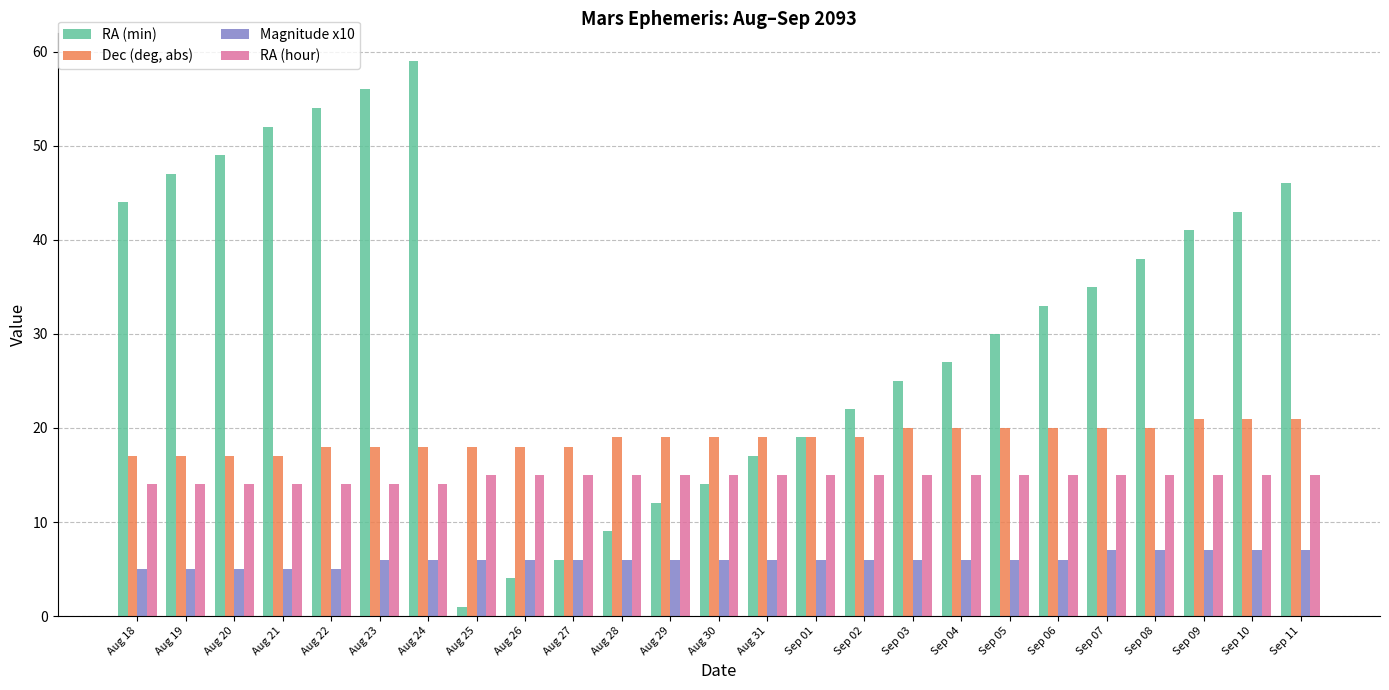

Reading left to right, list all the values displayed in this chart.

RA (min): 44	47	49	52	54	56	59	1	4	6	9	12	14	17	19	22	25	27	30	33	35	38	41	43	46
Dec (deg, abs): 17	17	17	17	18	18	18	18	18	18	19	19	19	19	19	19	20	20	20	20	20	20	21	21	21
Magnitude x10: 5	5	5	5	5	6	6	6	6	6	6	6	6	6	6	6	6	6	6	6	7	7	7	7	7
RA (hour): 14	14	14	14	14	14	14	15	15	15	15	15	15	15	15	15	15	15	15	15	15	15	15	15	15